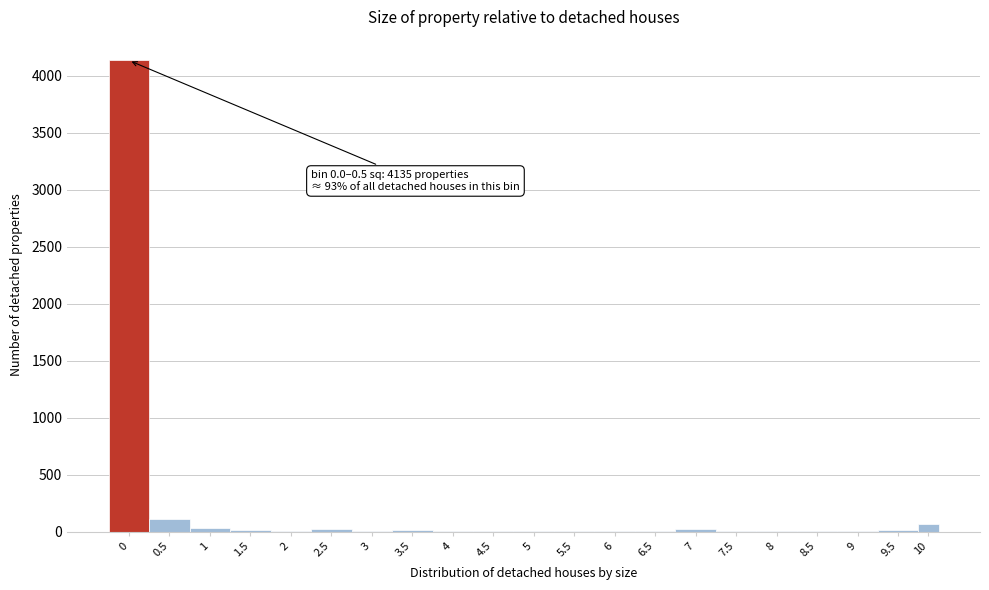

What is the greatest value displayed?

4135